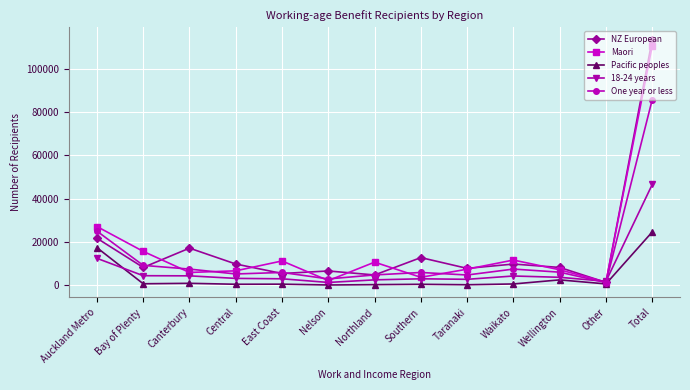

At which category is the sum across all series the highest?

Total